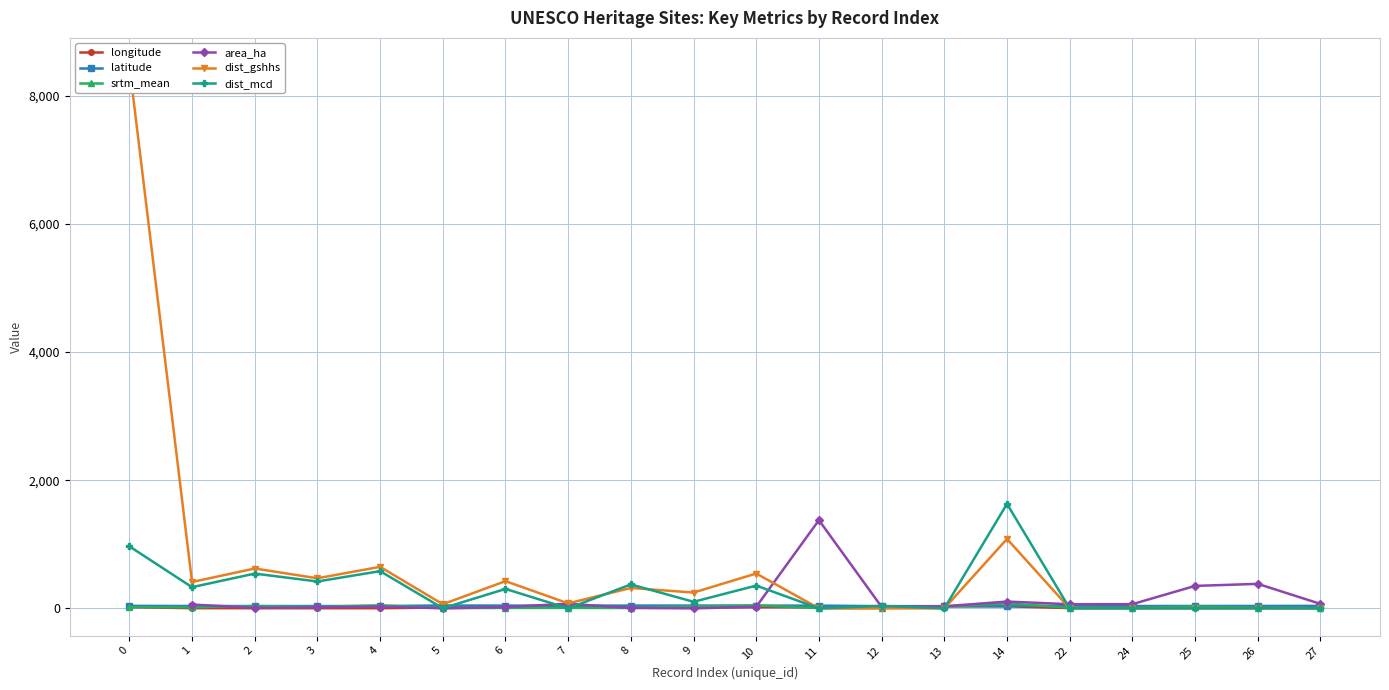

What is the total value across all series at 5?

132.1